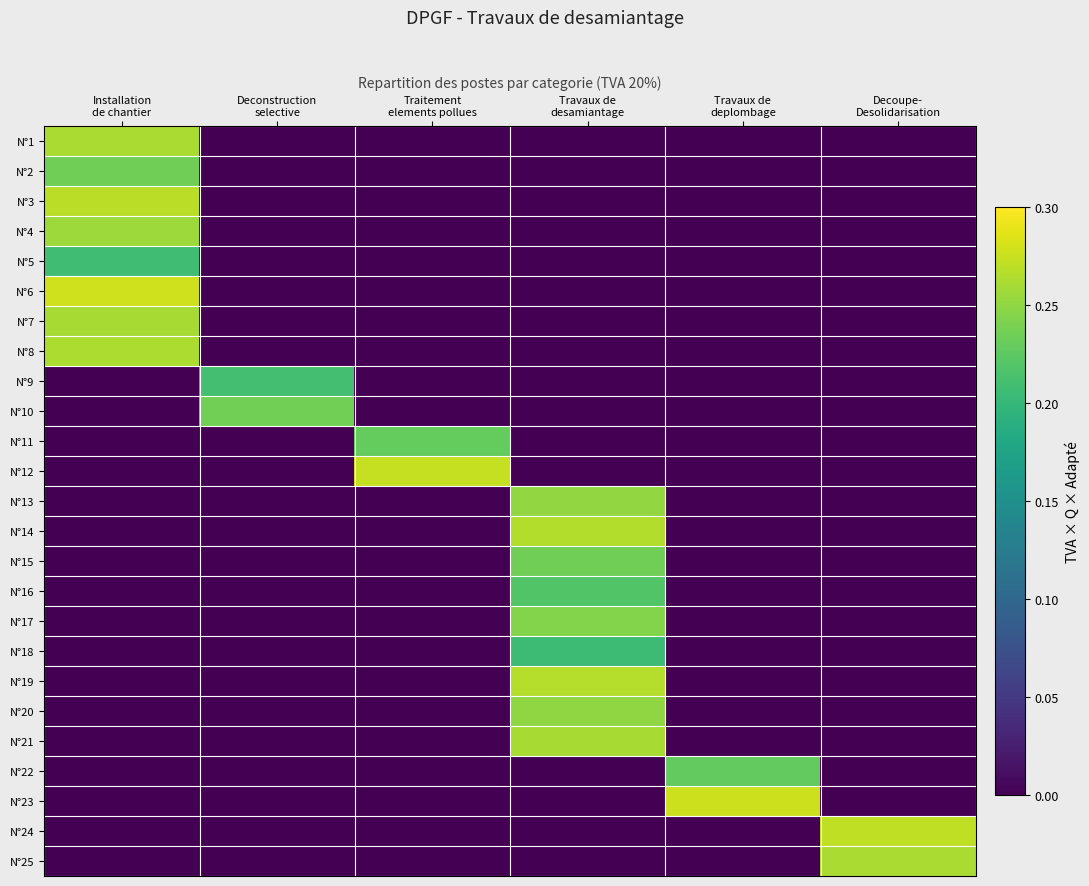

What is the total value across all series at Travaux de
deplombage?

0.5